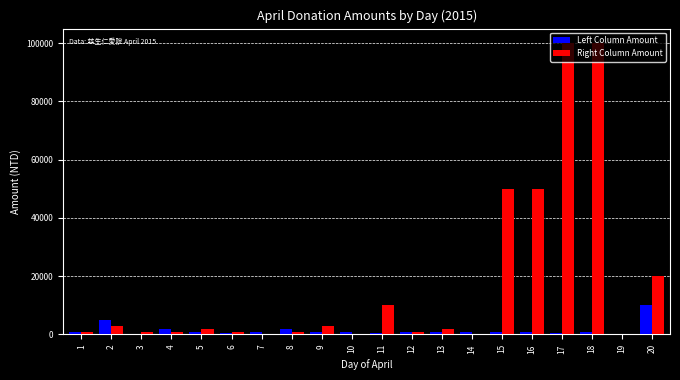

Which series changed the most between 3 and 15?

Right Column Amount